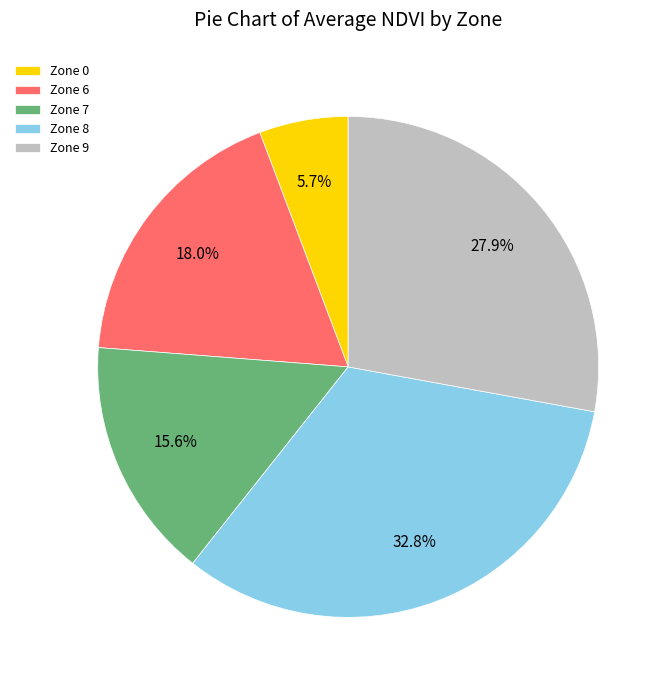

The Zone 9 slice represents 34% of the pie. True or false?

False